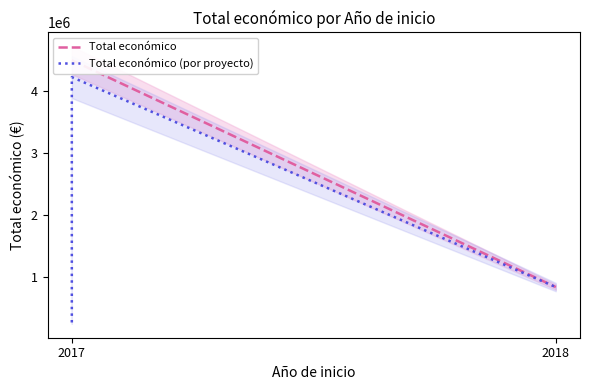

Count the number of values greater than 842014.

1